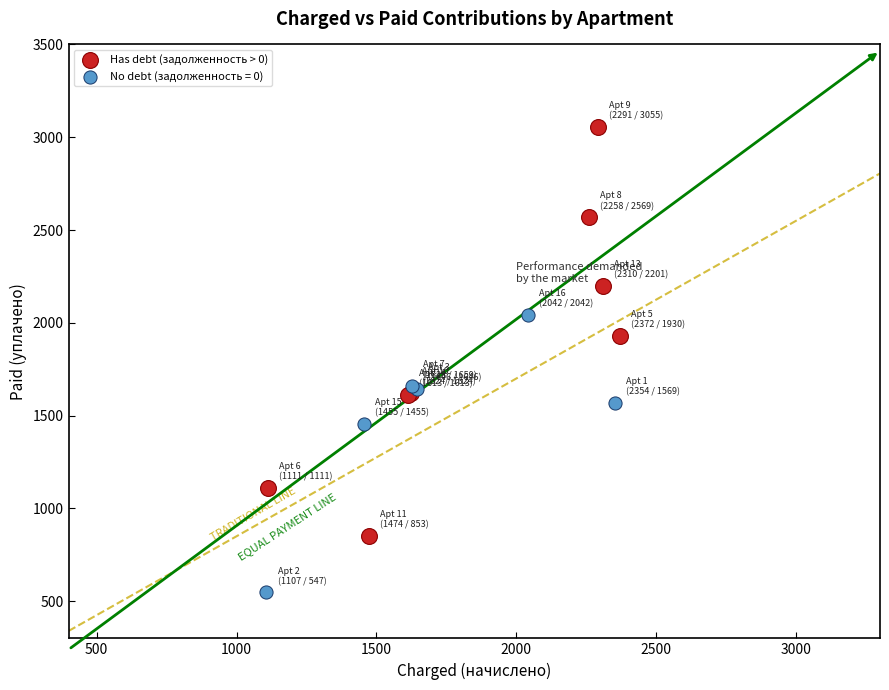

Which series reaches the minimum Y coordinate?

No debt (задолженность = 0)